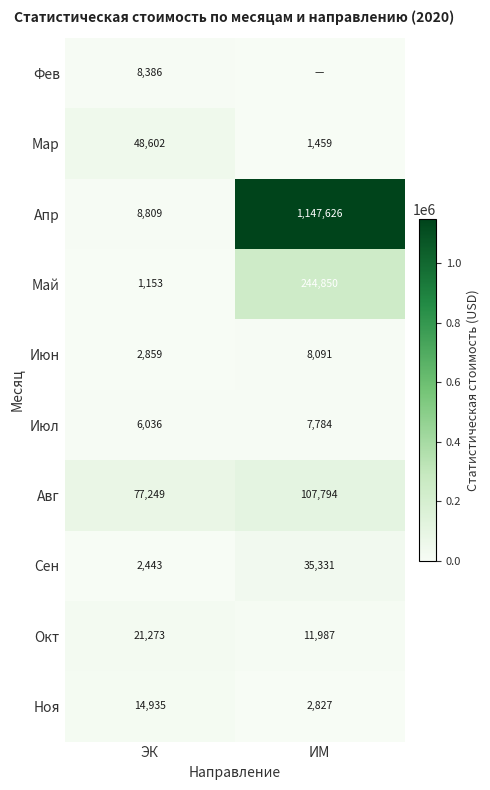

Is the value of Окт at ИМ greater than the value of Мар at ЭК?

No